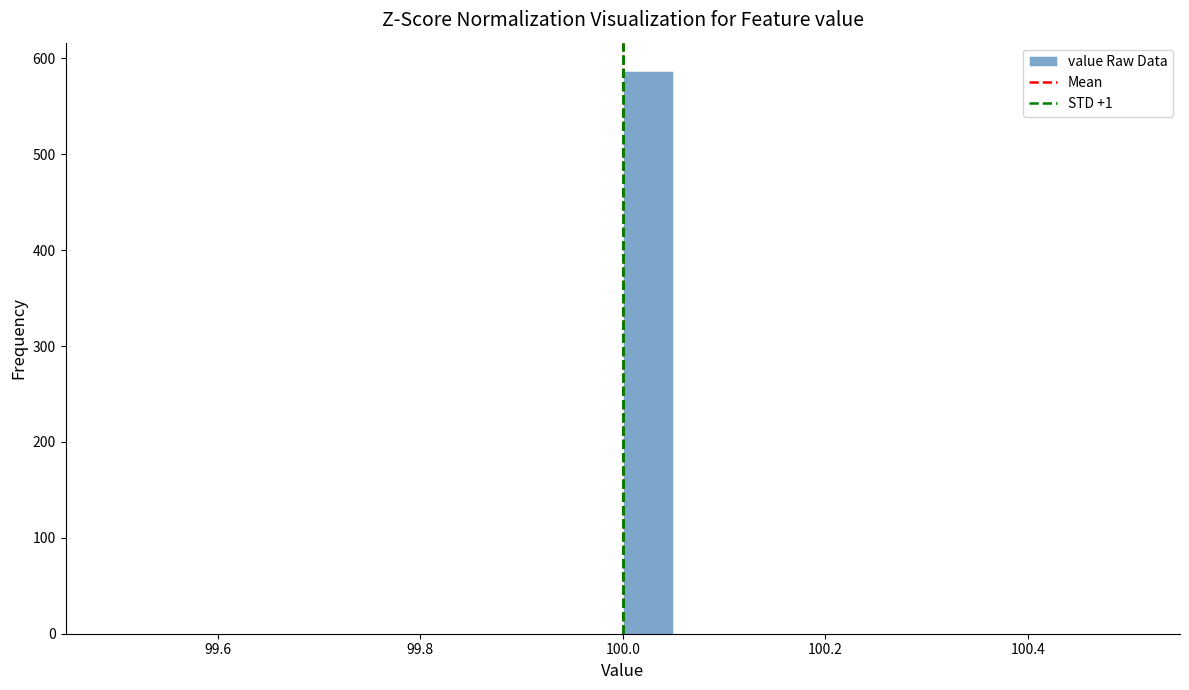

Around what value on the x-axis is the tallest bar? Give the approximate position of its centre, as read against the axis.

100.02